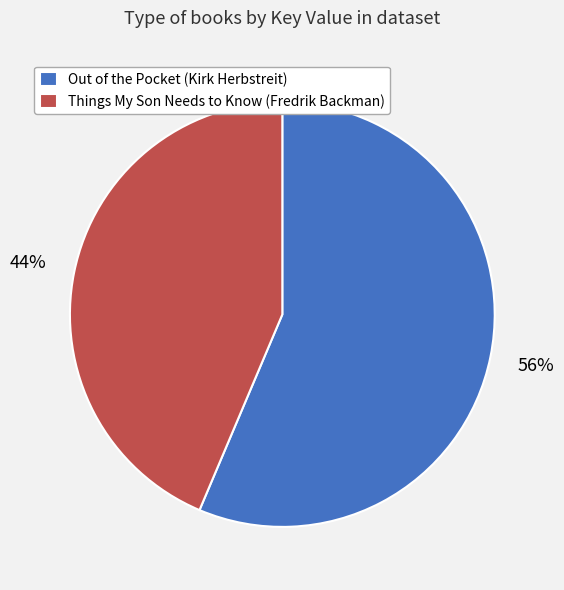

To the nearest percent, what is the combined percentage of Things My Son Needs to Know (Fredrik Backman) and Out of the Pocket (Kirk Herbstreit)?

100%